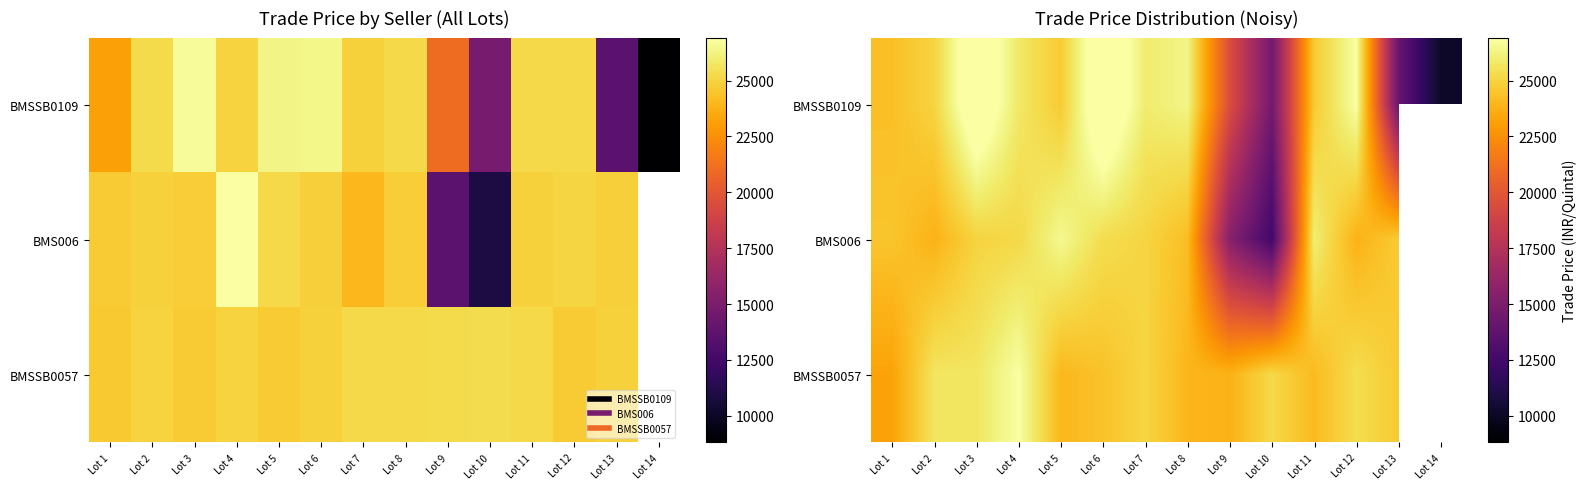

At which label does BMSSB0057 reach its minimum?

Lot 1